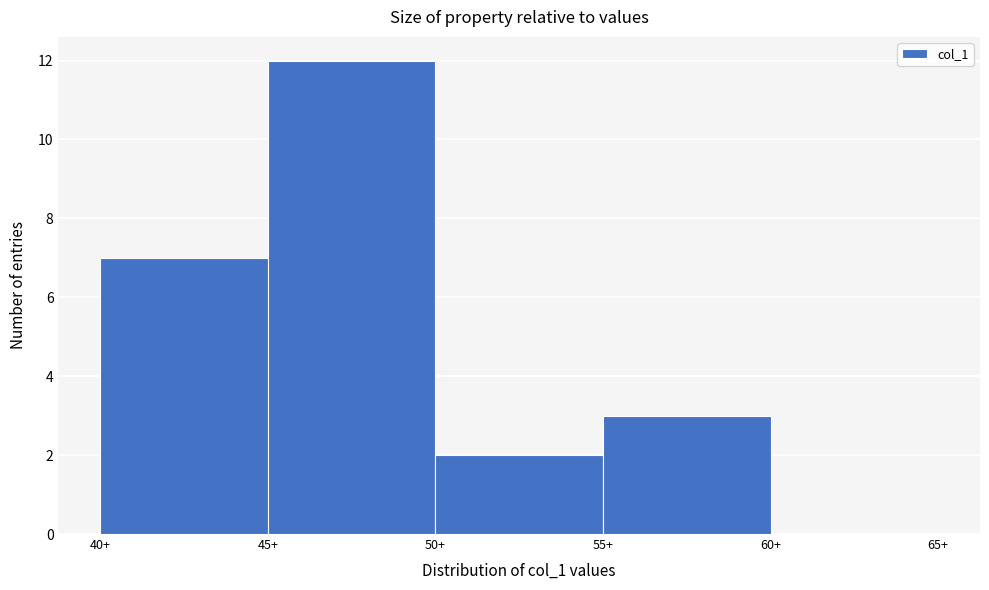

How tall is the bar that spans 40 to 45 on the x-axis? The values are not printed on the chart, so give them approximately, as read against the axis.

7